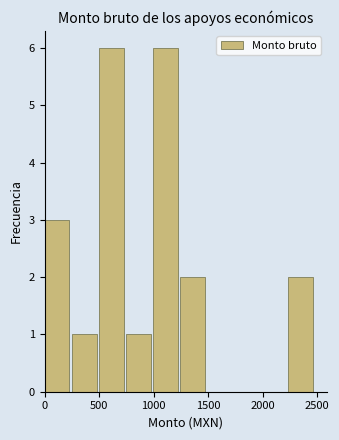

Reading left to right, transcribe this chart: for each bar, give the range it covers on the x-axis and its height. Neither the bar edges nor the heights are printed on the chart, so give them approximately, as read against the axes.

0 to 250: 3
250 to 500: 1
500 to 750: 6
750 to 1000: 1
1000 to 1250: 6
1250 to 1500: 2
1500 to 1750: 0
1750 to 2000: 0
2000 to 2250: 0
2250 to 2500: 2